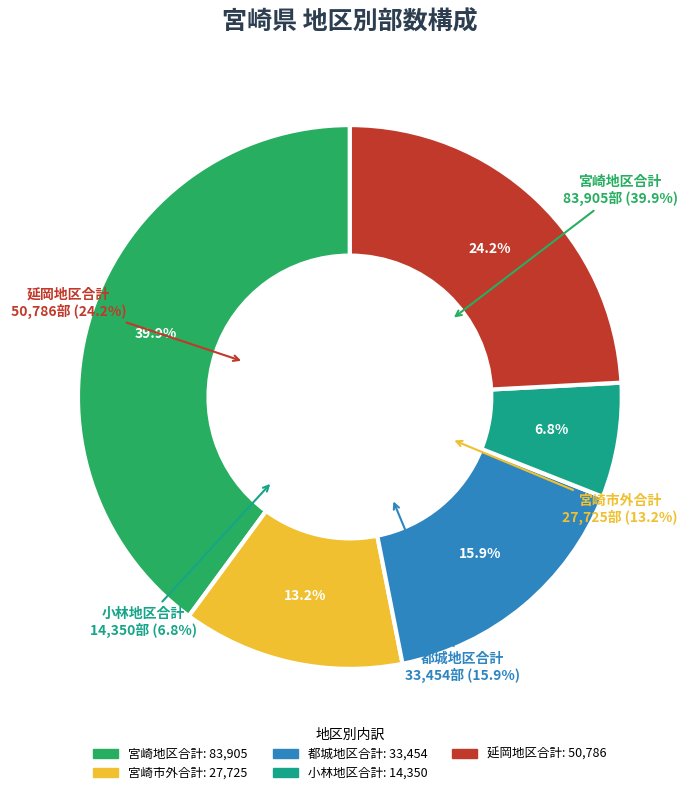

Count the number of slices in the pie.

5